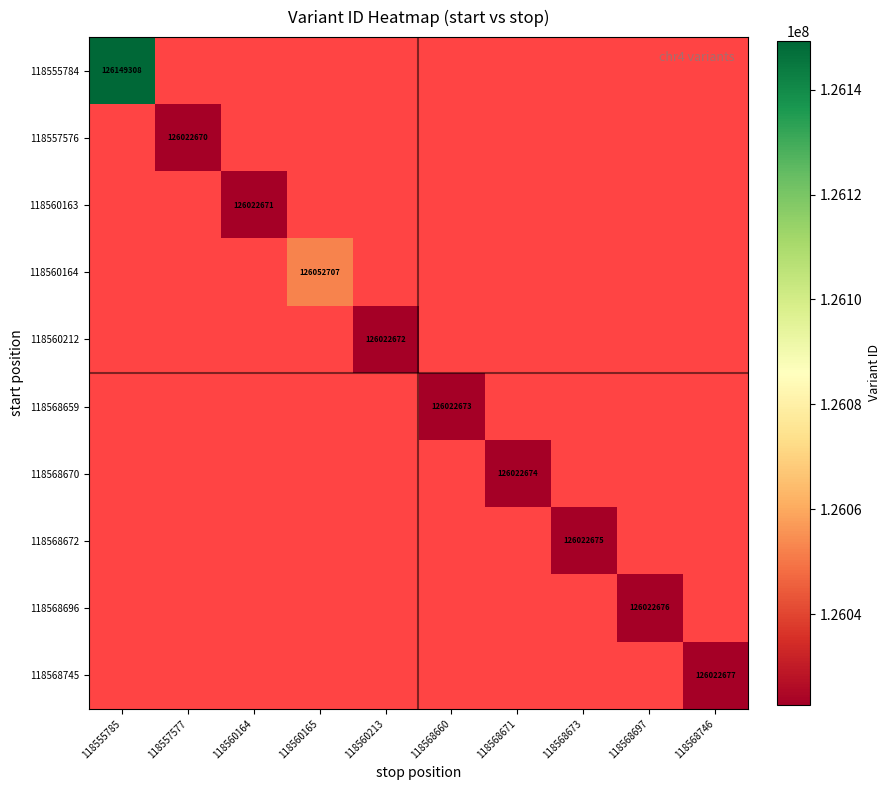

The value of 118560212 at 118560213 is 193265011. True or false?

False